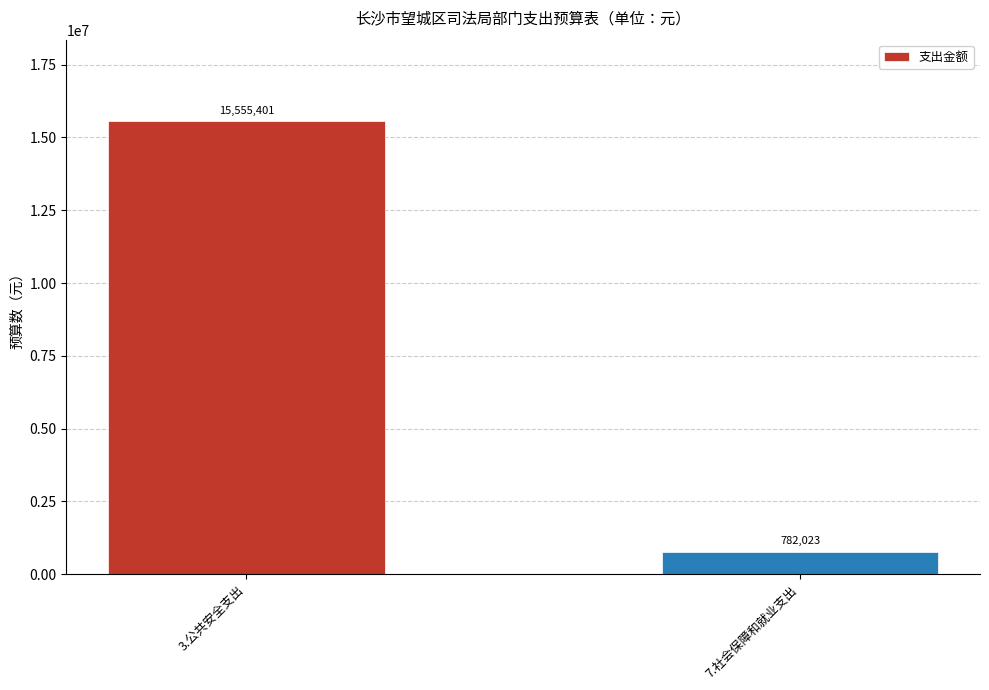

True or false: the data shows 26989290 at 3.公共安全支出.

False